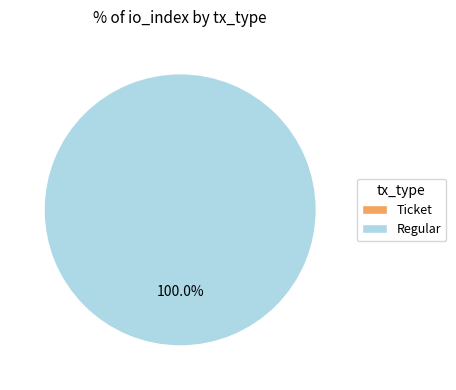

Do Regular and Ticket together represent more than half of the pie?

Yes